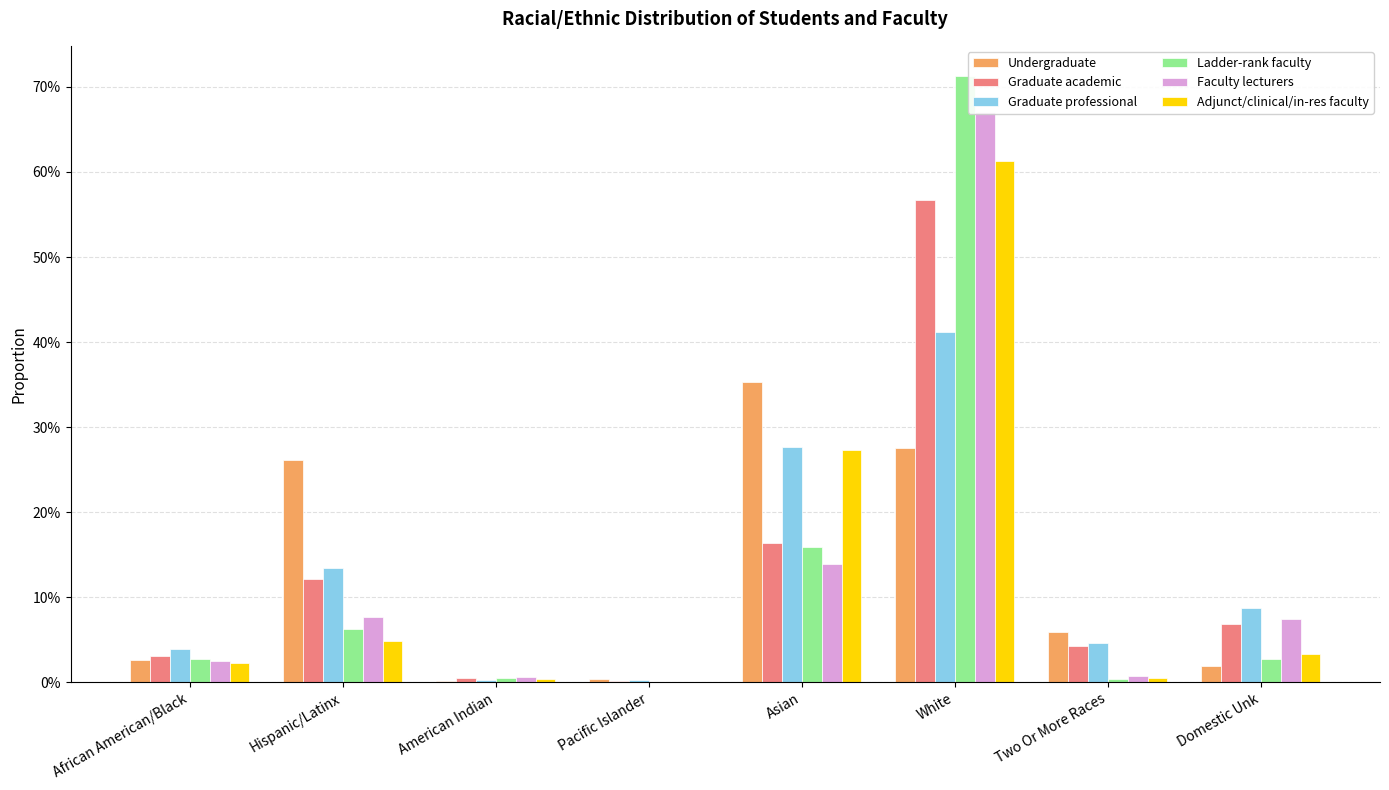

True or false: Faculty lecturers has a value of 0.0 at Pacific Islander.

False